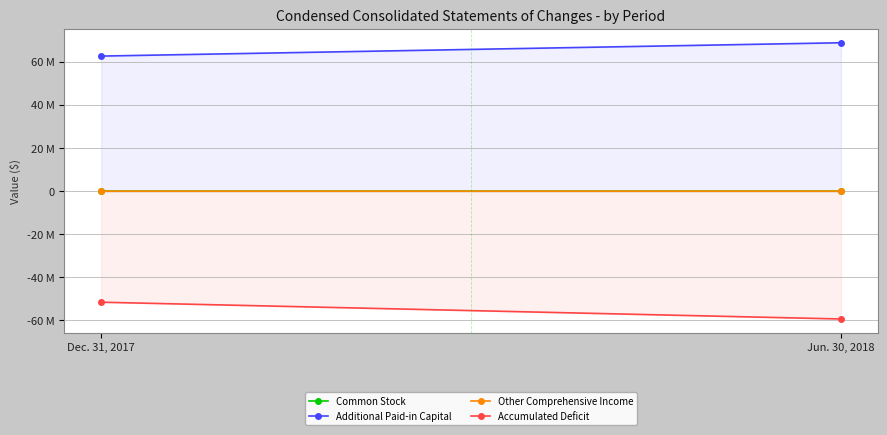

Which category has the lowest value across all series?

Jun. 30, 2018